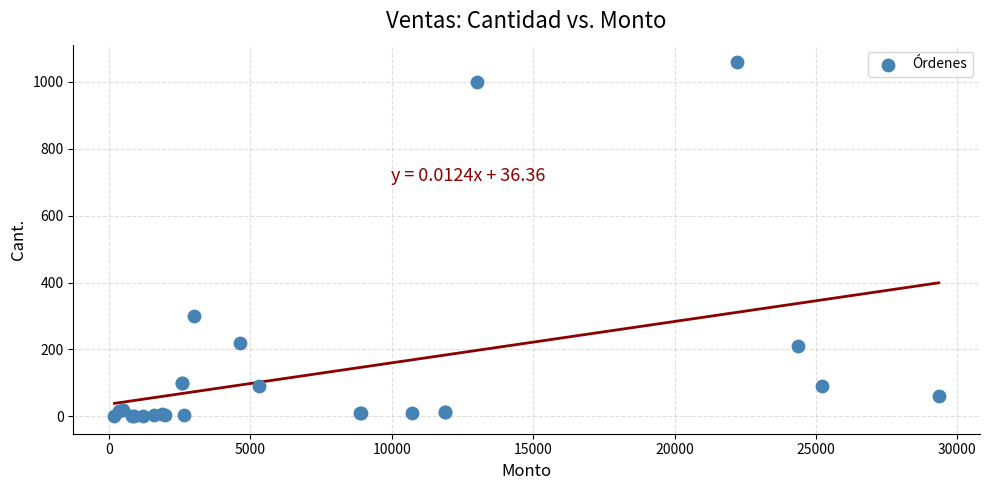

What Y value in the scatter plot is closest to 529?

300